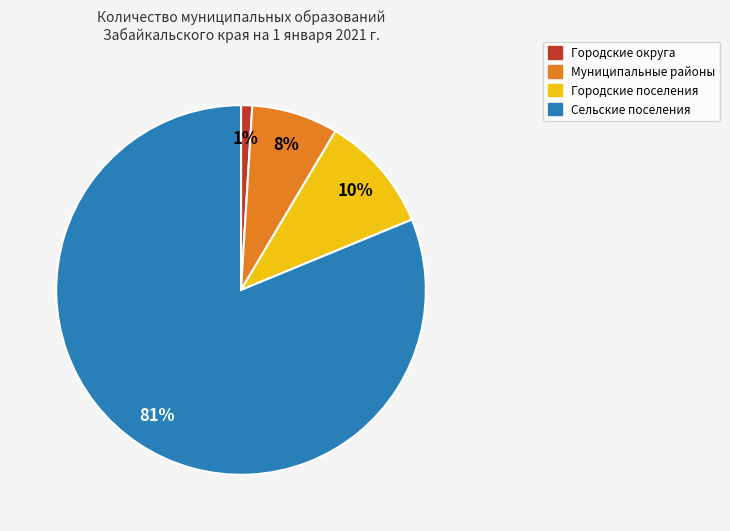

Which has a higher value, Муниципальные районы or Сельские поселения?

Сельские поселения